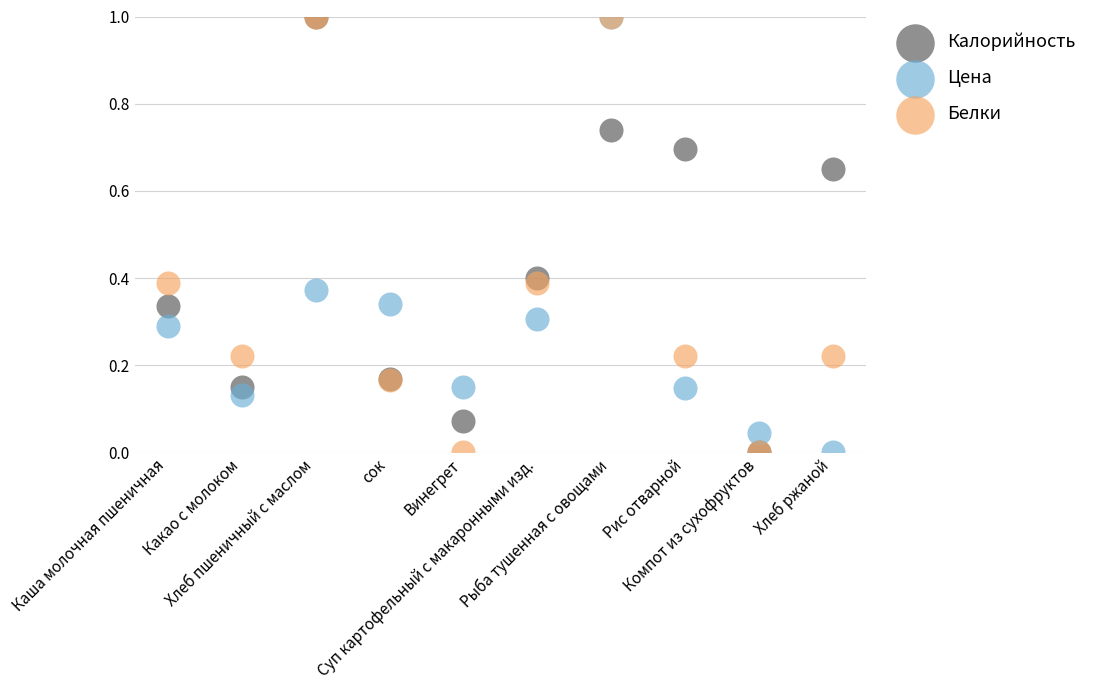

What are all the series names shown in the legend?

Калорийность, Цена, Белки